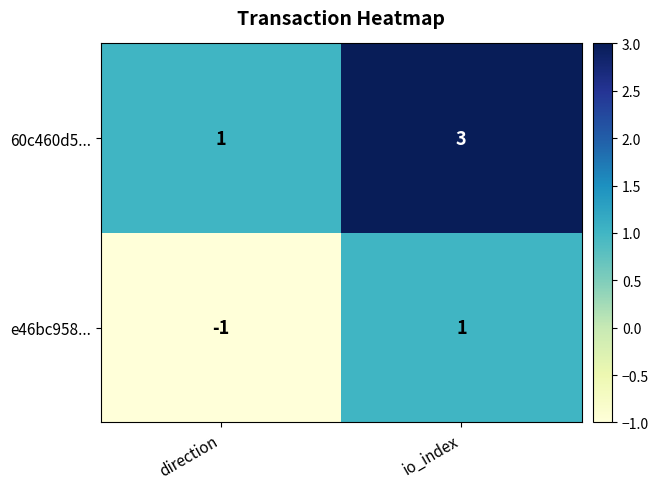

What is the sum of all 60c460d5... values?

4